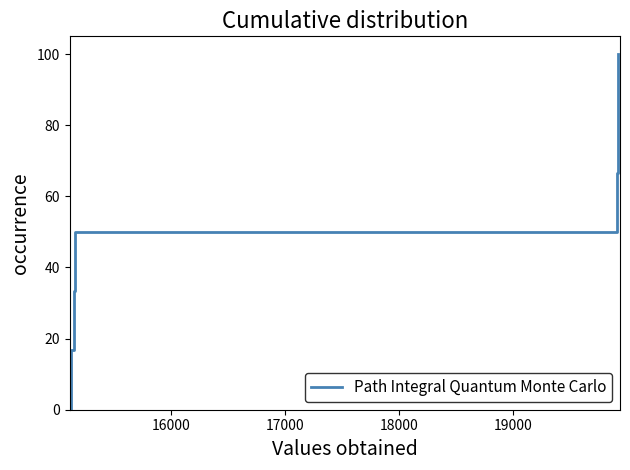

True or false: the data shows 53.9 at 17000.

False